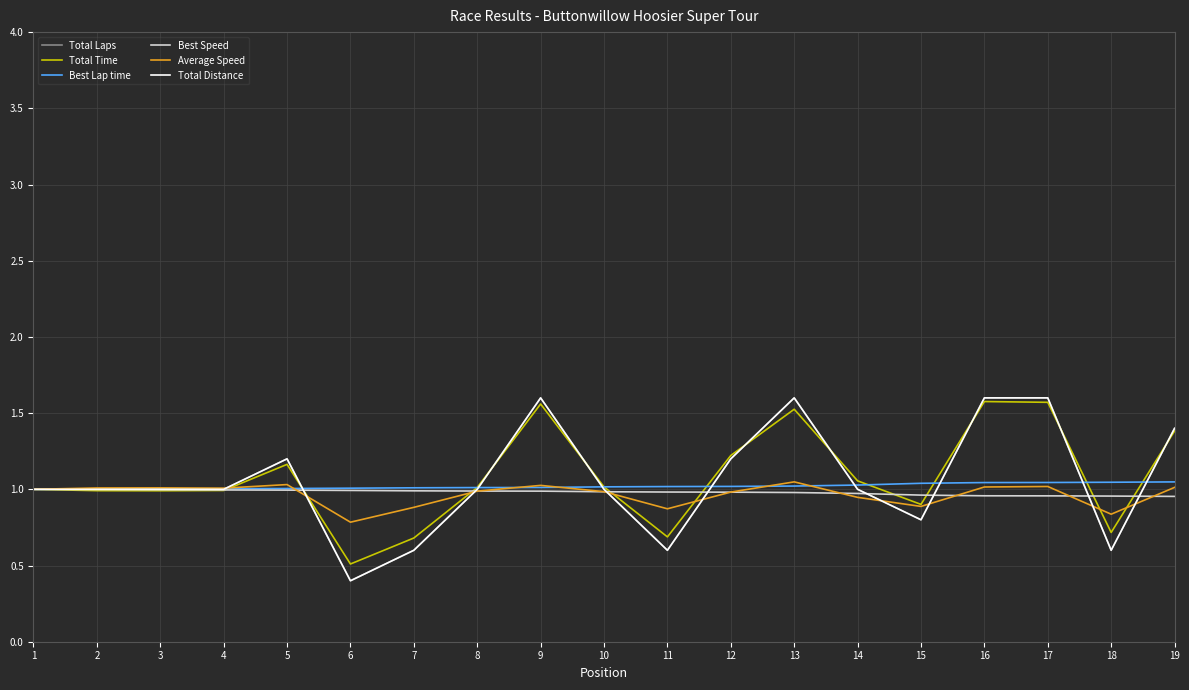

List the series in order of their peak value, lowest first.

Best Speed, Best Lap time, Average Speed, Total Time, Total Laps, Total Distance